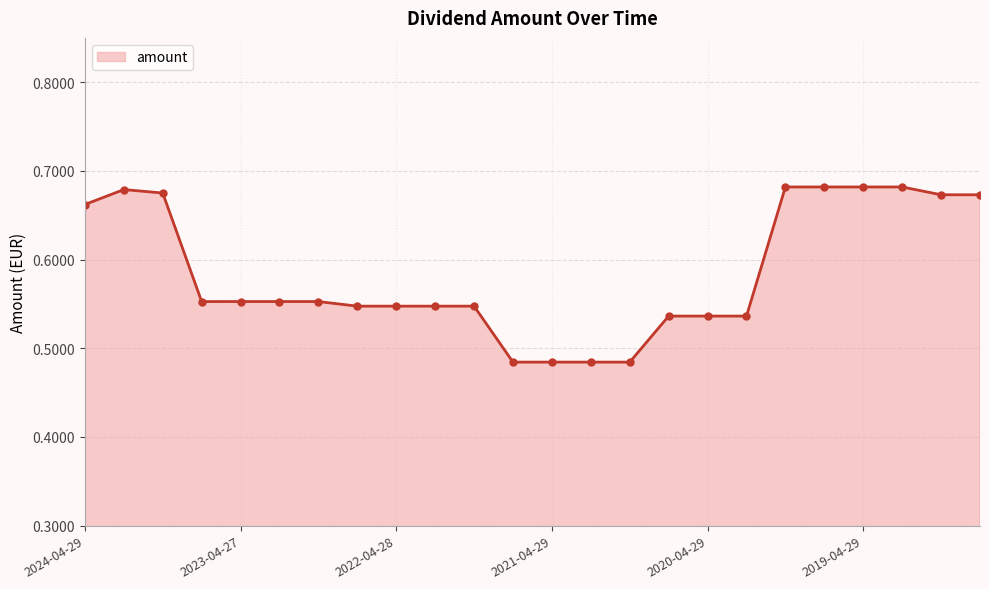

What is the sum of all values?

14.0